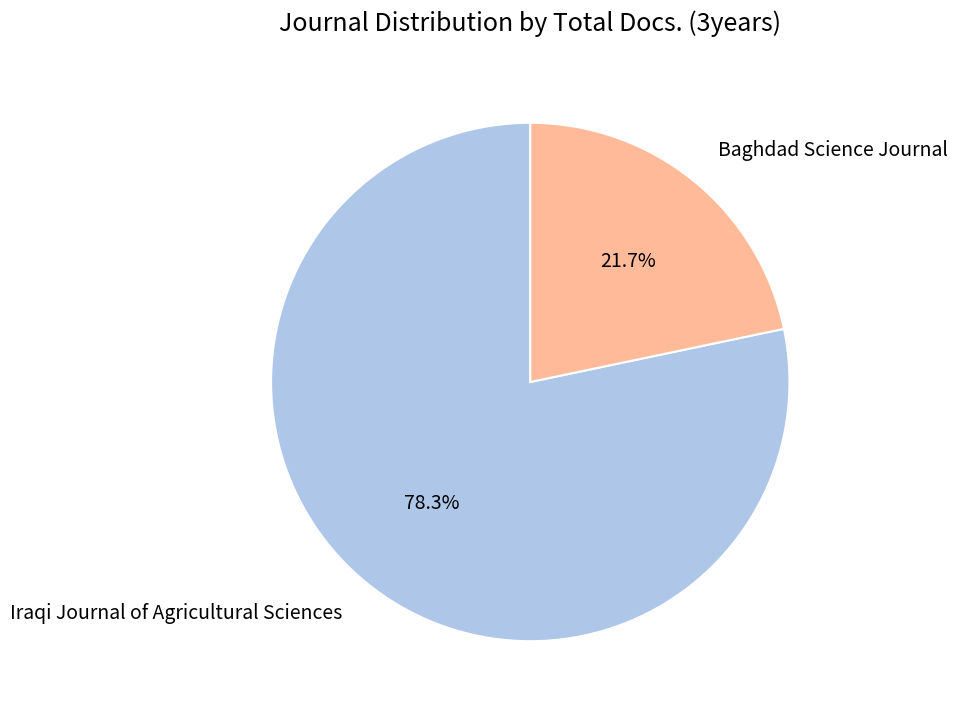

The Iraqi Journal of Agricultural Sciences slice represents 88% of the pie. True or false?

False